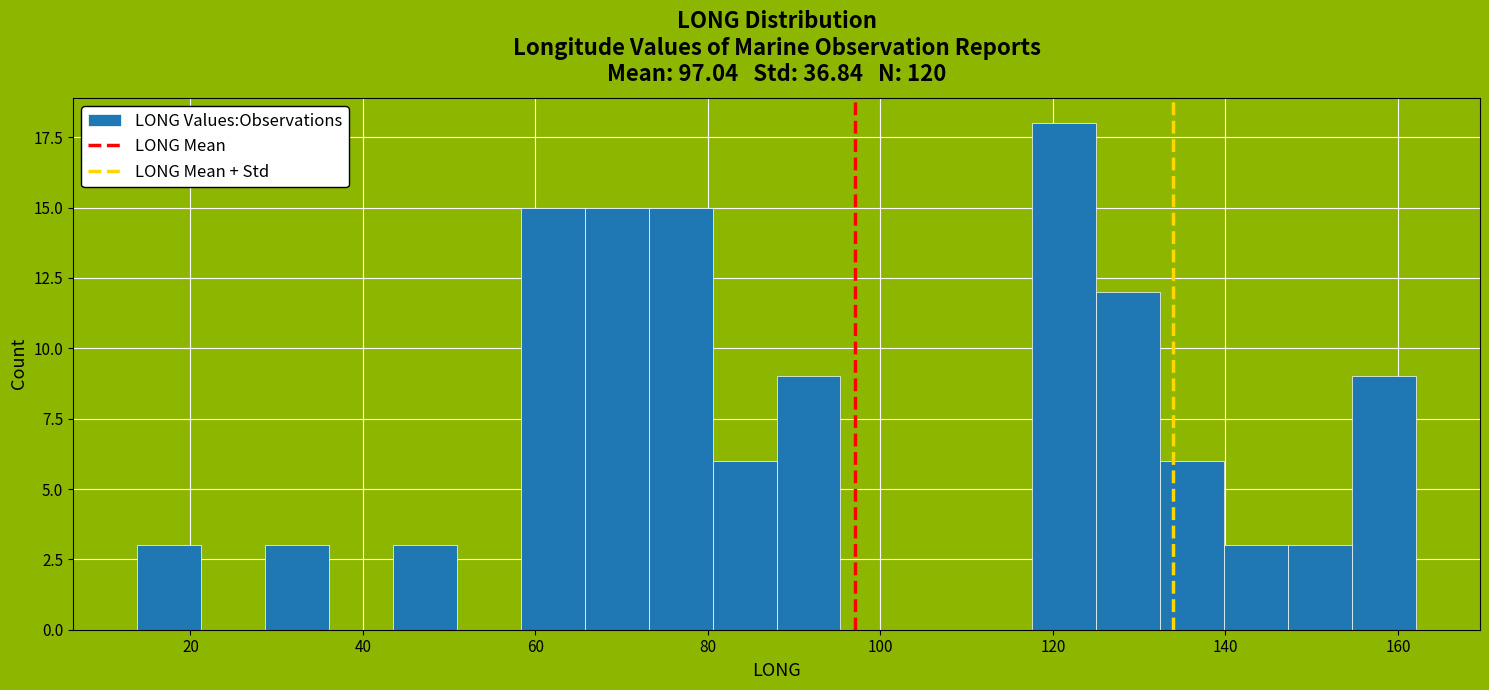

Around what value on the x-axis is the tallest bar? Give the approximate position of its centre, as read against the axis.

122